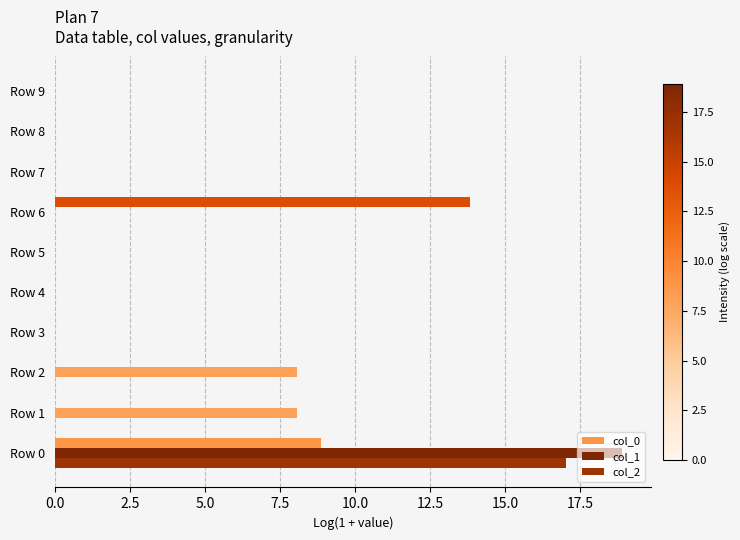

What is the average value of the col_1 series?

3.5